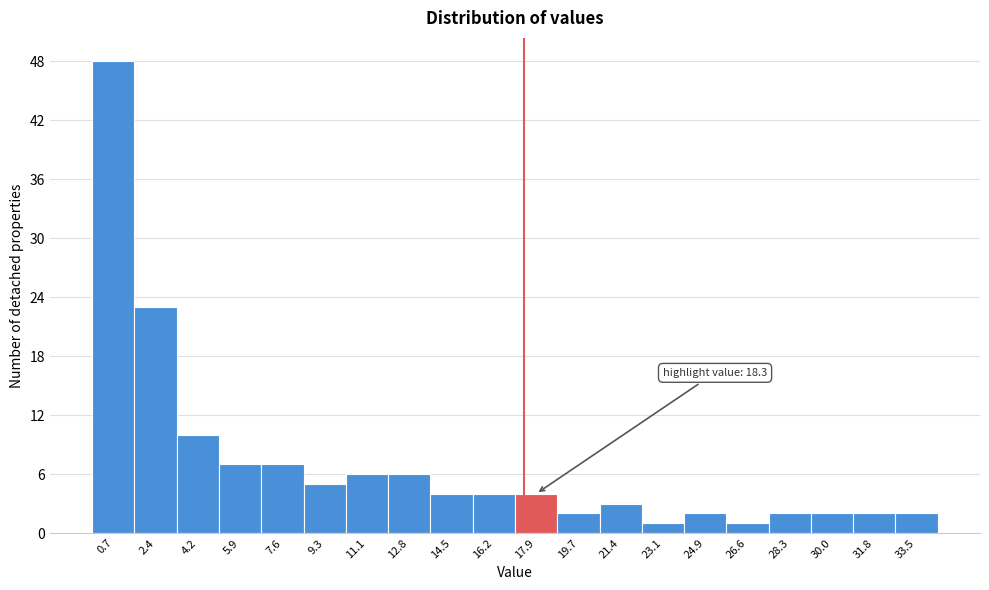

Reading left to right, what are all the values shown in this chart?

0.7=48	2.4=23	4.2=10	5.9=7	7.6=7	9.3=5	11.1=6	12.8=6	14.5=4	16.2=4	17.9=4	19.7=2	21.4=3	23.1=1	24.9=2	26.6=1	28.3=2	30.0=2	31.8=2	33.5=2